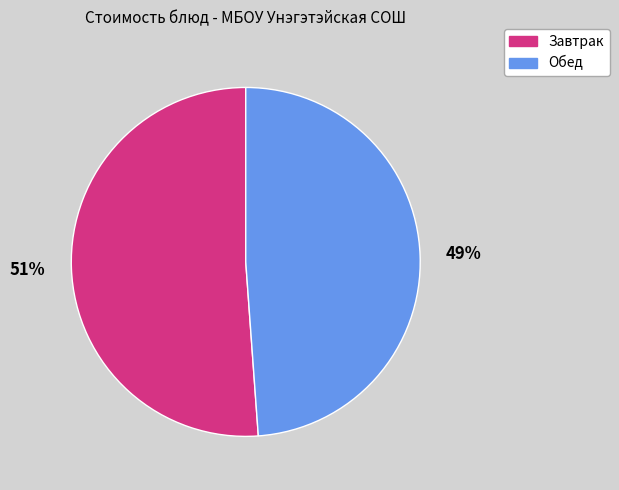

To the nearest percent, what is the average slice percentage?

50%